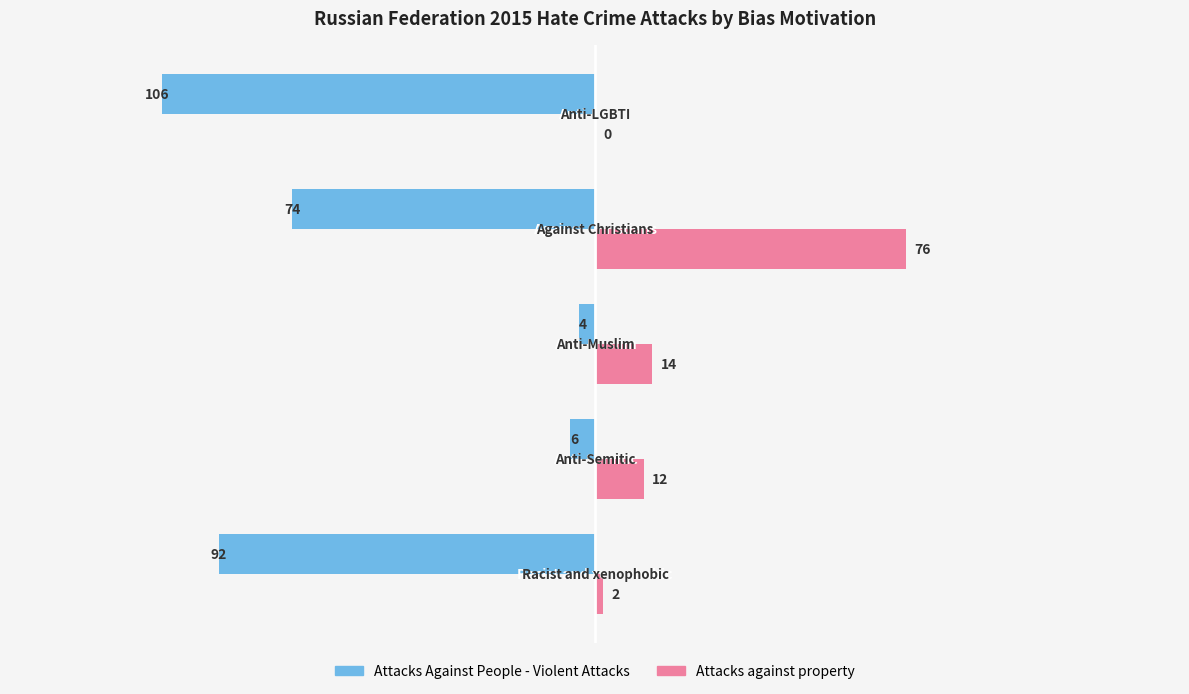

What is the greatest value displayed?

76